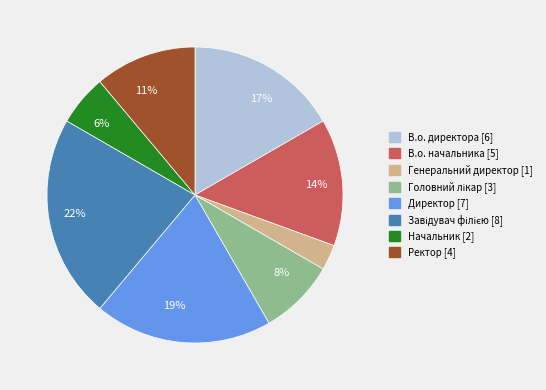

Does В.о. директора represent more than half of the total?

No